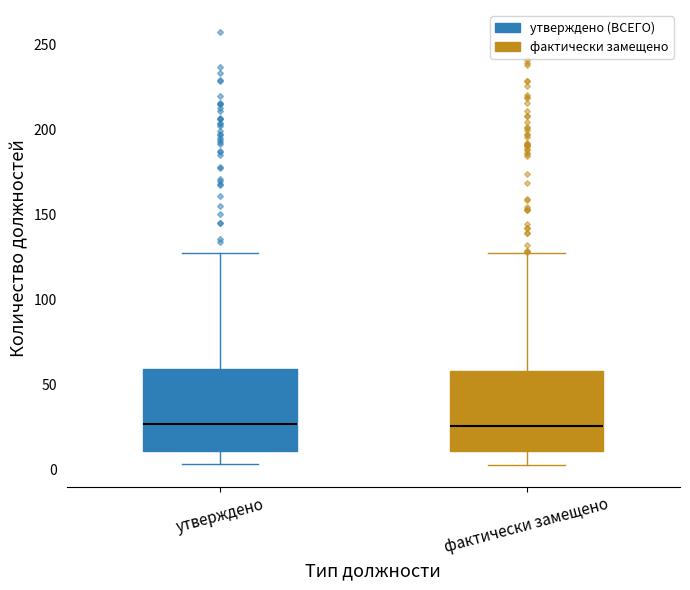

Reading left to right, read every box against the y-axis: the position of its median line, the range the box covers, and the ends of its whiskers. The values are not printed on the chart, so give them approximately, as read against the axis.

утверждено: median 25, box 10 to 60, whiskers 5 to 125
фактически замещено: median 25, box 10 to 60, whiskers 5 to 130